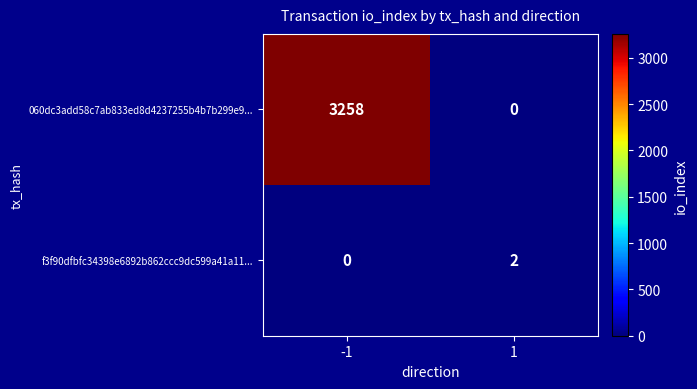

Reading left to right, transcribe all the data shown in this chart.

060dc3add58c7ab833ed8d4237255b4b7b299e9...: 3258	0
f3f90dfbfc34398e6892b862ccc9dc599a41a11...: 0	2